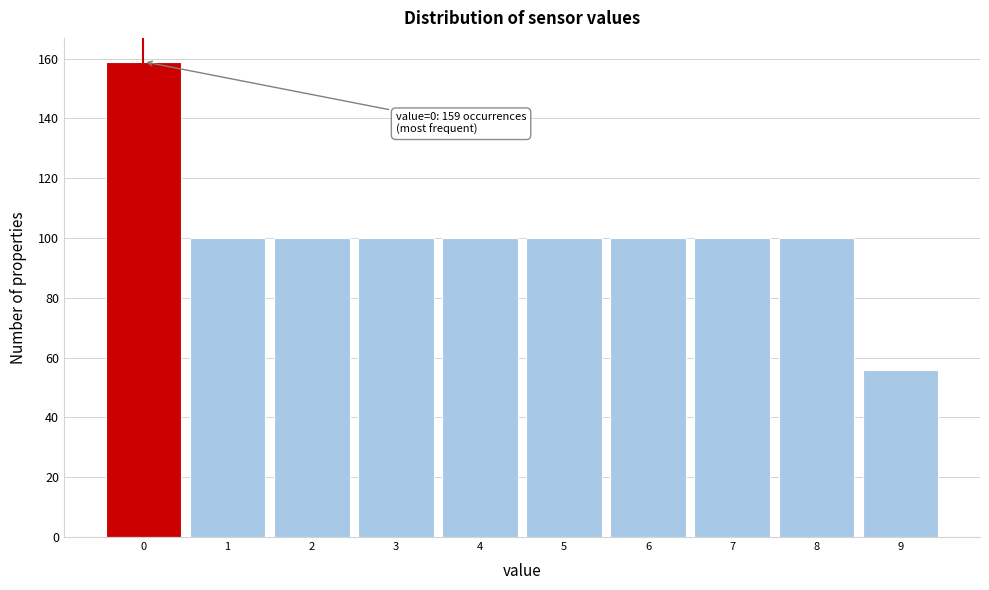

Over which range of the x-axis is the bar tallest?

-0.5 to 0.5